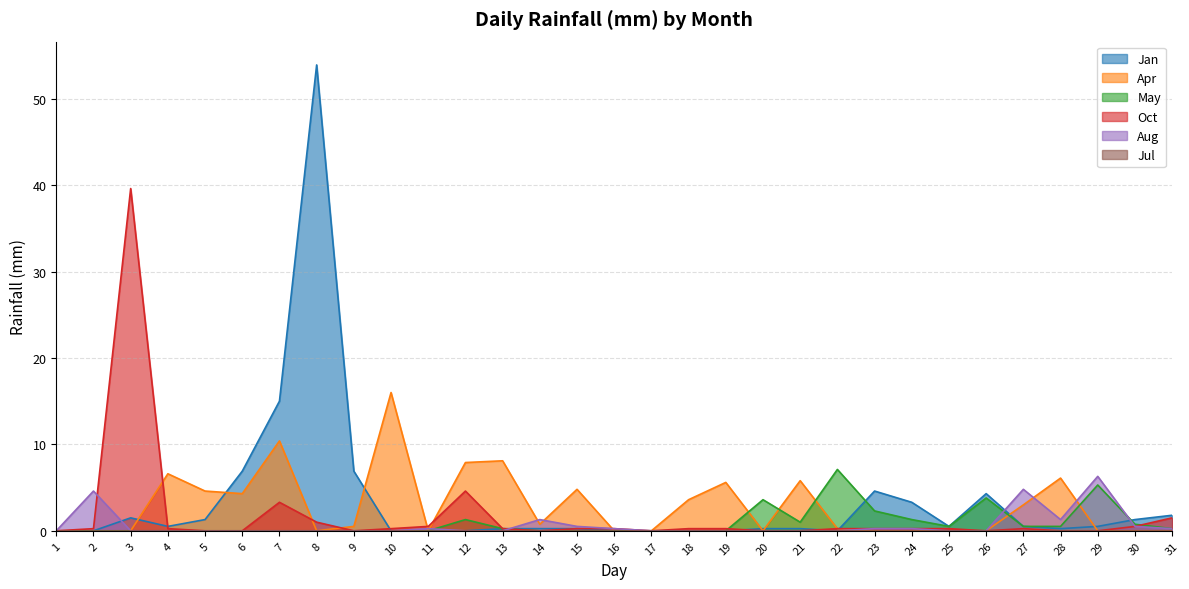

Which series has the largest total across all categories?

Jan